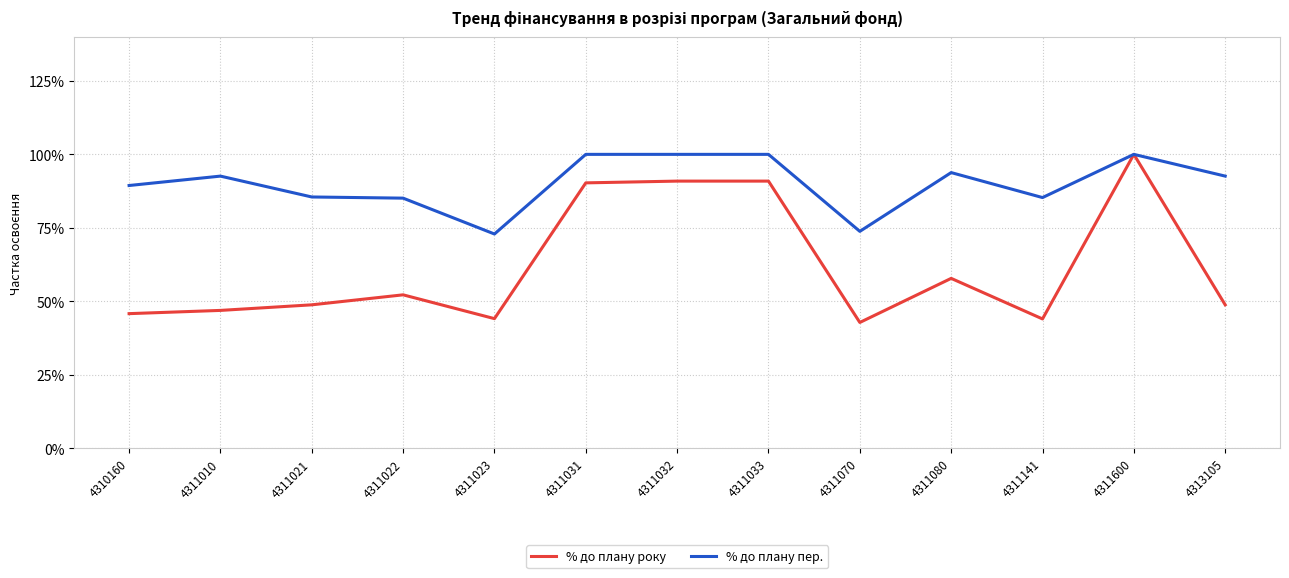

What is the spread (max minus min) of values at 4311021?

0.4